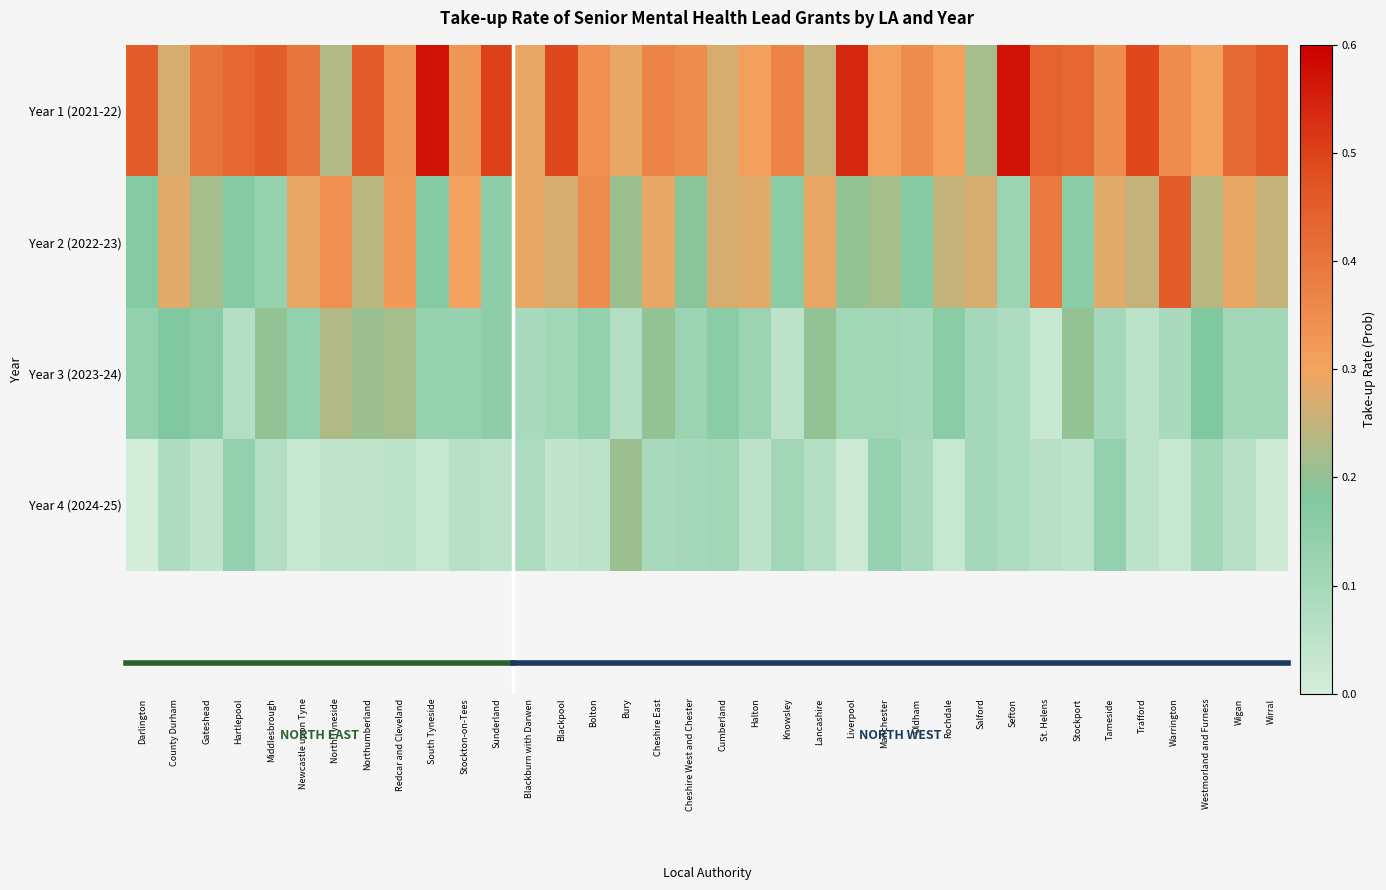

Reading left to right, list all the values displayed in this chart.

Year 1 (2021-22): Darlington=0.5	County Durham=0.3	Gateshead=0.4	Hartlepool=0.4	Middlesbrough=0.5	Newcastle upon Tyne=0.4	North Tyneside=0.2	Northumberland=0.5	Redcar and Cleveland=0.3	South Tyneside=0.6	Stockton-on-Tees=0.3	Sunderland=0.5	Blackburn with Darwen=0.3	Blackpool=0.5	Bolton=0.3	Bury=0.3	Cheshire East=0.4	Cheshire West and Chester=0.3	Cumberland=0.3	Halton=0.3	Knowsley=0.4	Lancashire=0.2	Liverpool=0.5	Manchester=0.3	Oldham=0.3	Rochdale=0.3	Salford=0.2	Sefton=0.6	St. Helens=0.4	Stockport=0.4	Tameside=0.3	Trafford=0.5	Warrington=0.3	Westmorland and Furness=0.3	Wigan=0.4	Wirral=0.5
Year 2 (2022-23): Darlington=0.2	County Durham=0.3	Gateshead=0.2	Hartlepool=0.2	Middlesbrough=0.1	Newcastle upon Tyne=0.3	North Tyneside=0.3	Northumberland=0.2	Redcar and Cleveland=0.3	South Tyneside=0.2	Stockton-on-Tees=0.3	Sunderland=0.1	Blackburn with Darwen=0.3	Blackpool=0.3	Bolton=0.3	Bury=0.2	Cheshire East=0.3	Cheshire West and Chester=0.2	Cumberland=0.3	Halton=0.3	Knowsley=0.2	Lancashire=0.3	Liverpool=0.2	Manchester=0.2	Oldham=0.2	Rochdale=0.2	Salford=0.3	Sefton=0.1	St. Helens=0.4	Stockport=0.2	Tameside=0.3	Trafford=0.2	Warrington=0.5	Westmorland and Furness=0.2	Wigan=0.3	Wirral=0.2
Year 3 (2023-24): Darlington=0.1	County Durham=0.2	Gateshead=0.2	Hartlepool=0.1	Middlesbrough=0.2	Newcastle upon Tyne=0.1	North Tyneside=0.2	Northumberland=0.2	Redcar and Cleveland=0.2	South Tyneside=0.1	Stockton-on-Tees=0.1	Sunderland=0.1	Blackburn with Darwen=0.1	Blackpool=0.1	Bolton=0.1	Bury=0.1	Cheshire East=0.2	Cheshire West and Chester=0.1	Cumberland=0.2	Halton=0.1	Knowsley=0.1	Lancashire=0.2	Liverpool=0.1	Manchester=0.1	Oldham=0.1	Rochdale=0.2	Salford=0.1	Sefton=0.1	St. Helens=0.0	Stockport=0.2	Tameside=0.1	Trafford=0.1	Warrington=0.1	Westmorland and Furness=0.2	Wigan=0.1	Wirral=0.1
Year 4 (2024-25): Darlington=0.0	County Durham=0.1	Gateshead=0.0	Hartlepool=0.1	Middlesbrough=0.1	Newcastle upon Tyne=0.0	North Tyneside=0.0	Northumberland=0.0	Redcar and Cleveland=0.1	South Tyneside=0.0	Stockton-on-Tees=0.1	Sunderland=0.1	Blackburn with Darwen=0.1	Blackpool=0.0	Bolton=0.1	Bury=0.2	Cheshire East=0.1	Cheshire West and Chester=0.1	Cumberland=0.1	Halton=0.1	Knowsley=0.1	Lancashire=0.1	Liverpool=0.0	Manchester=0.1	Oldham=0.1	Rochdale=0.0	Salford=0.1	Sefton=0.1	St. Helens=0.1	Stockport=0.1	Tameside=0.1	Trafford=0.1	Warrington=0.0	Westmorland and Furness=0.1	Wigan=0.1	Wirral=0.0